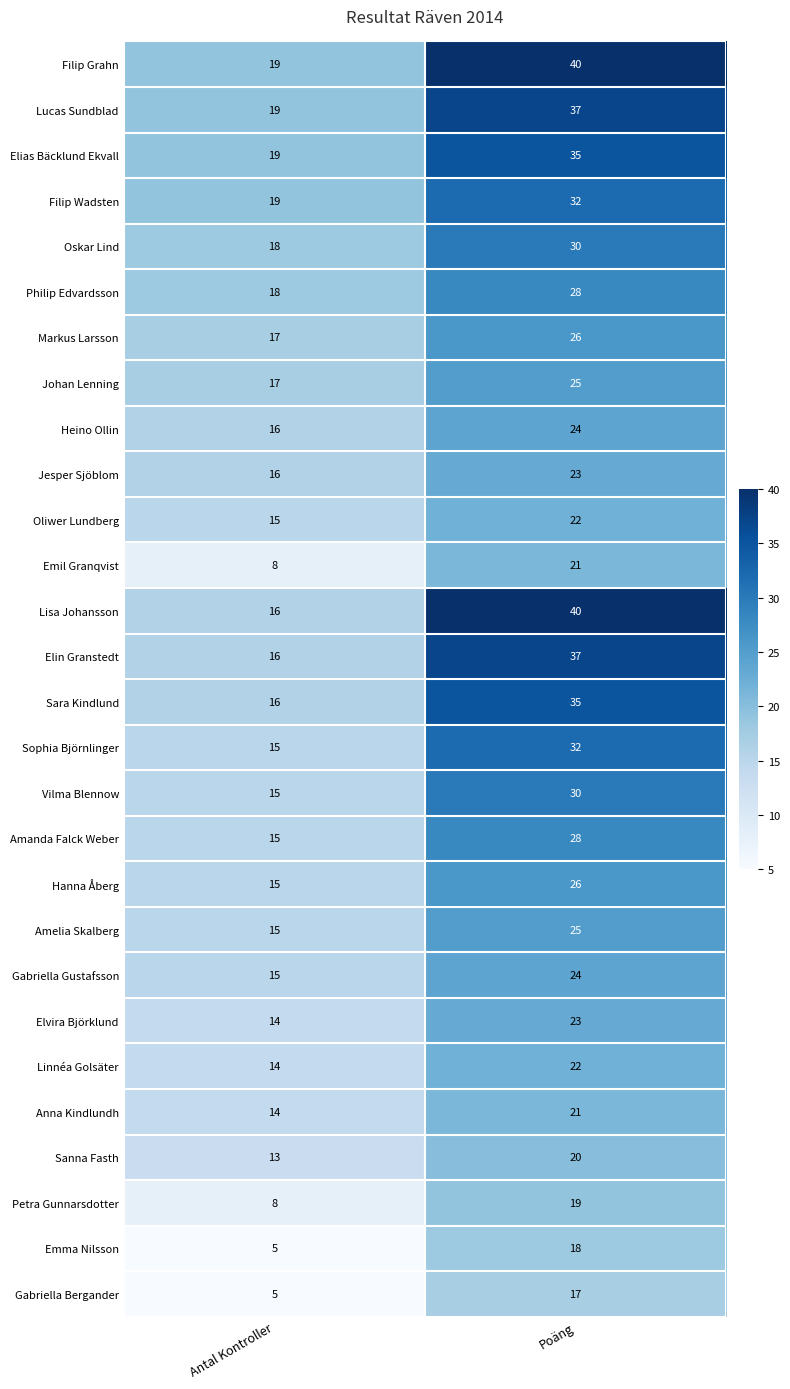

What is the difference between the Linnéa Golsäter values at Antal Kontroller and Poäng?

8